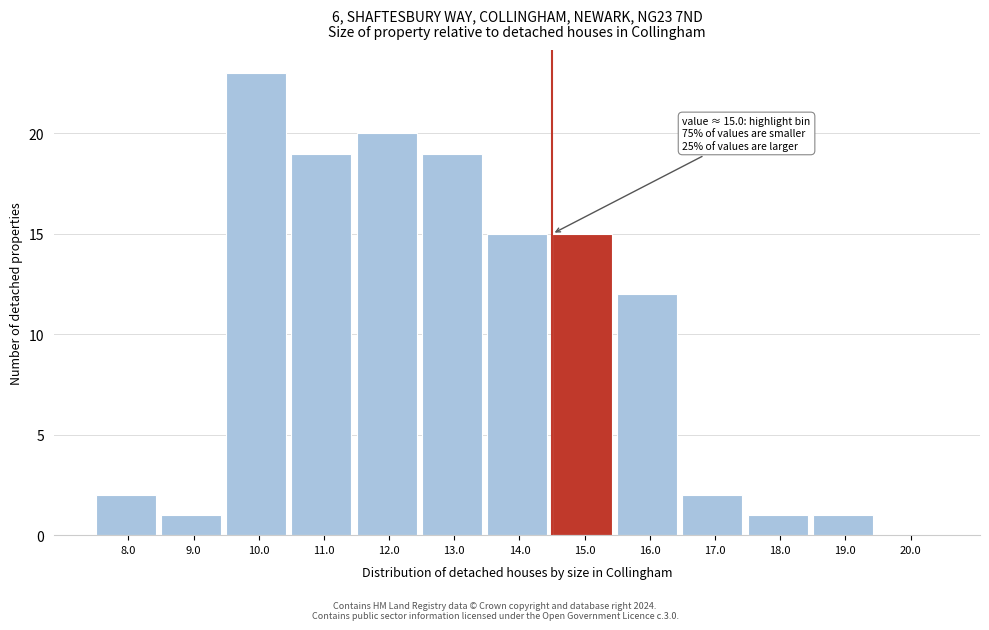

Reading left to right, transcribe all the data shown in this chart.

8.0=2	9.0=1	10.0=23	11.0=19	12.0=20	13.0=19	14.0=15	15.0=15	16.0=12	17.0=2	18.0=1	19.0=1	20.0=0